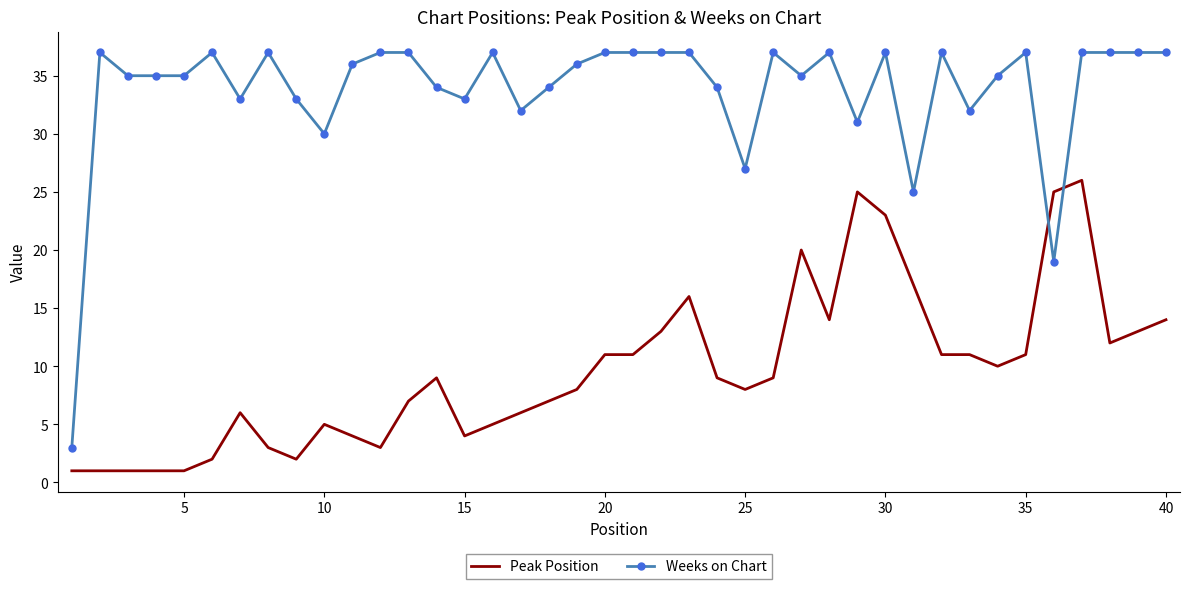

Which series has the widest spread of values?

Weeks on Chart